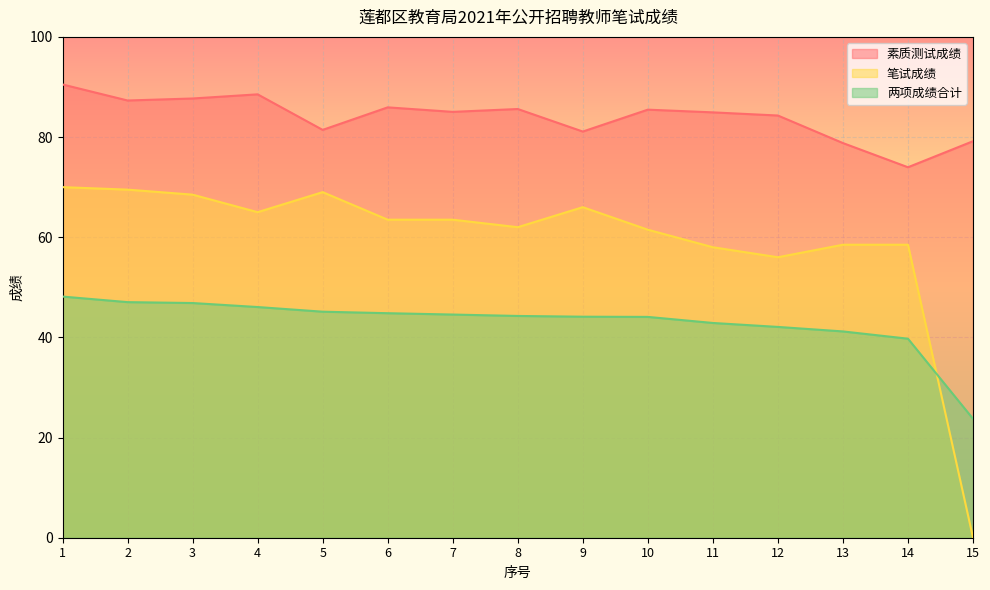

True or false: 笔试成绩 and 素质测试成绩 intersect in this chart.

False